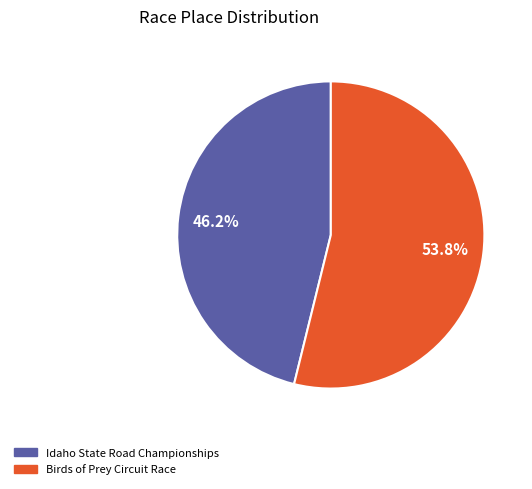

What percentage do Birds of Prey Circuit Race and Idaho State Road Championships together represent?

100.0%